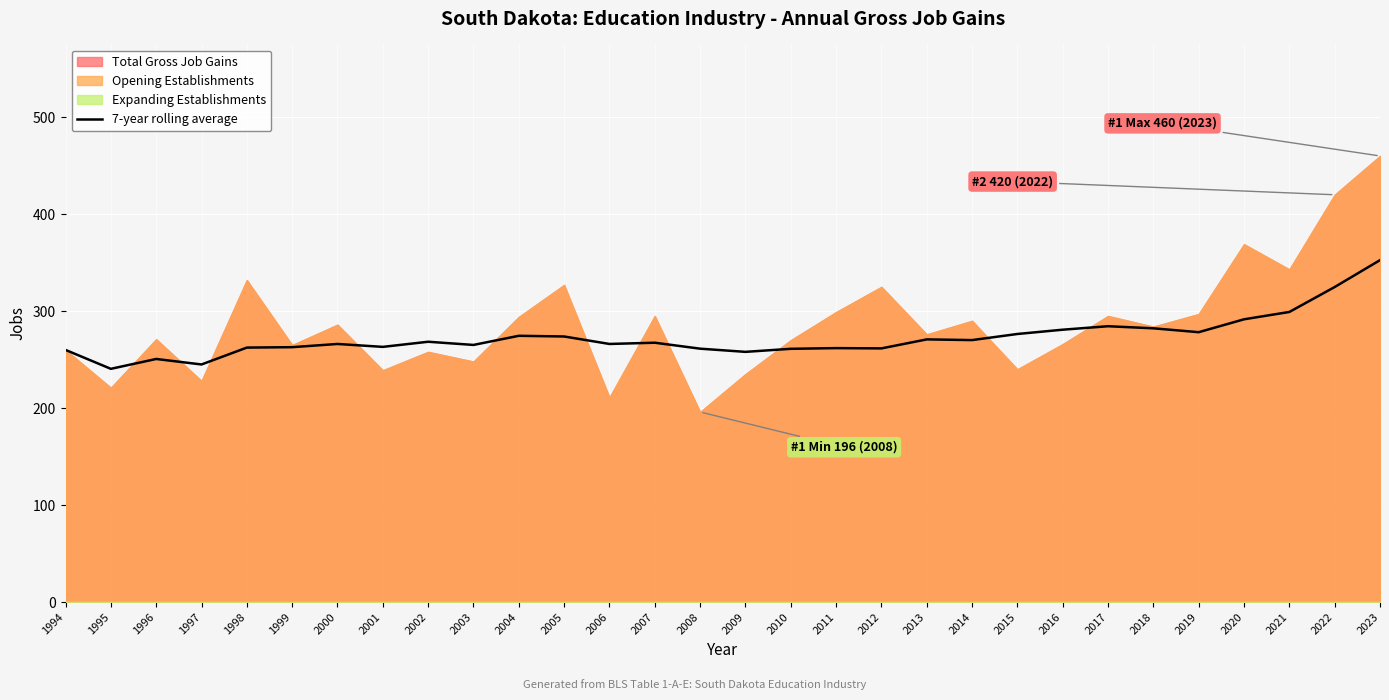

Reading left to right, list all the values displayed in this chart.

1994=260.0	1995=240.5	1996=250.7	1997=245.0	1998=262.4	1999=262.8	2000=266.1	2001=263.1	2002=268.4	2003=265.1	2004=274.6	2005=273.9	2006=266.1	2007=267.4	2008=261.3	2009=258.0	2010=261.1	2011=261.9	2012=261.6	2013=270.9	2014=270.1	2015=276.4	2016=280.9	2017=284.4	2018=282.3	2019=278.3	2020=291.6	2021=299.1	2022=324.9	2023=352.6